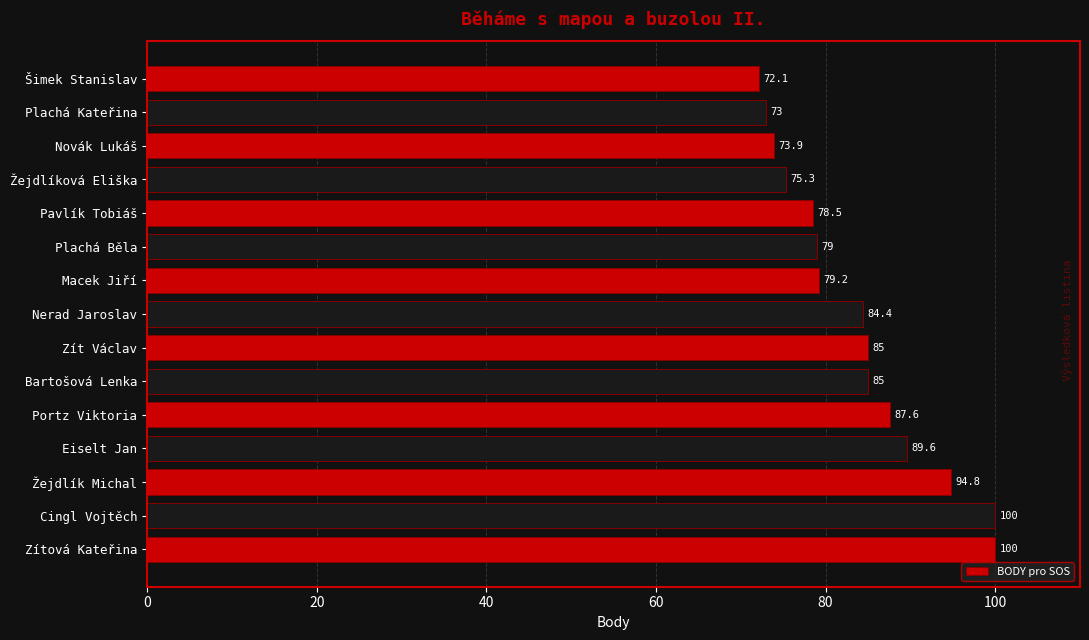

Count the number of data series in this chart.

1